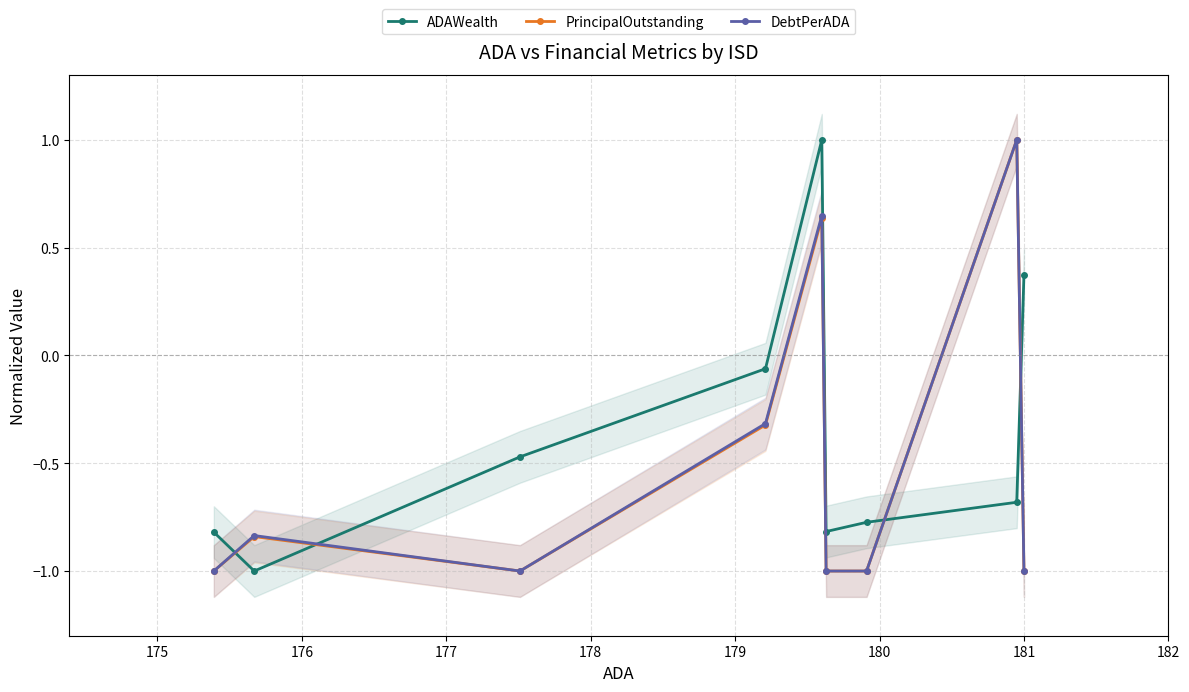

What is the maximum value for PrincipalOutstanding?

1.0